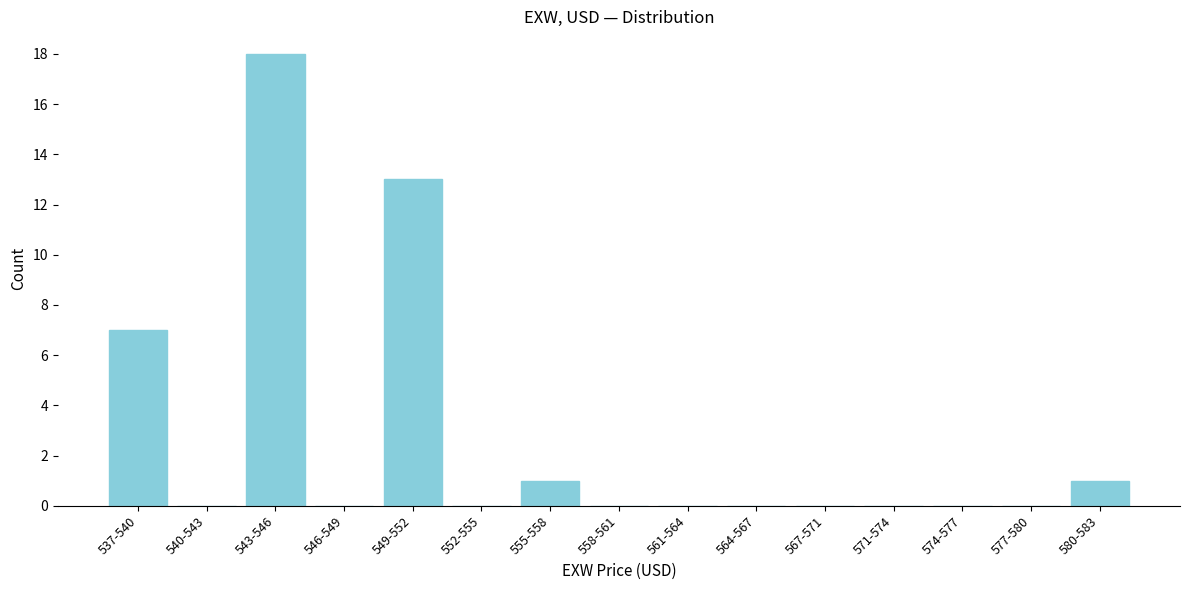

Reading left to right, transcribe all the data shown in this chart.

537-540=7	540-543=0	543-546=18	546-549=0	549-552=13	552-555=0	555-558=1	558-561=0	561-564=0	564-567=0	567-571=0	571-574=0	574-577=0	577-580=0	580-583=1